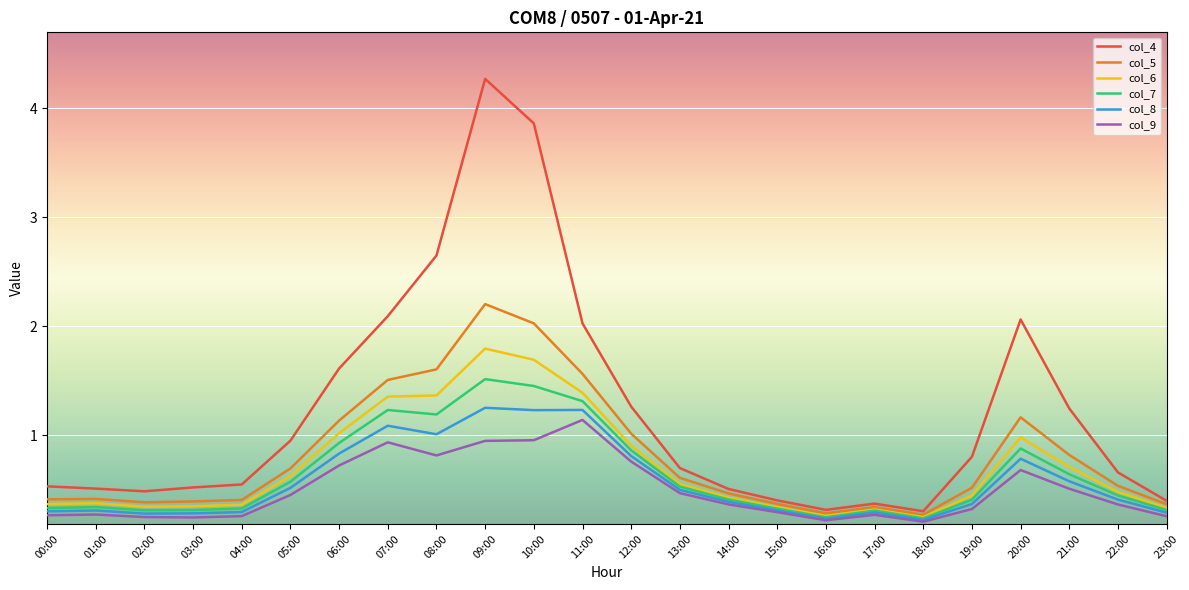

What is the sum of all col_4 values?

29.1